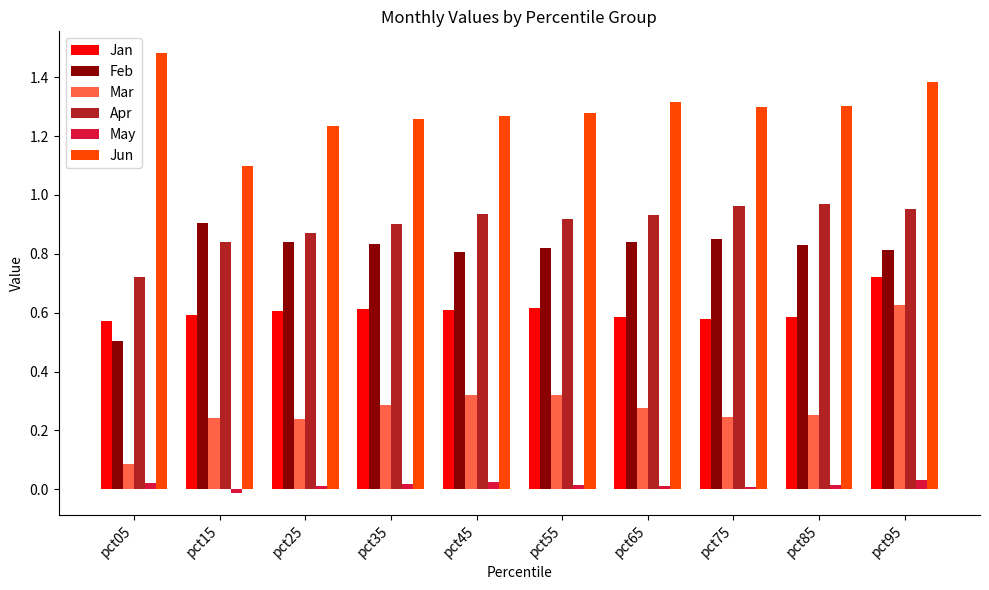

The value of Apr at pct75 is 0.6. True or false?

False